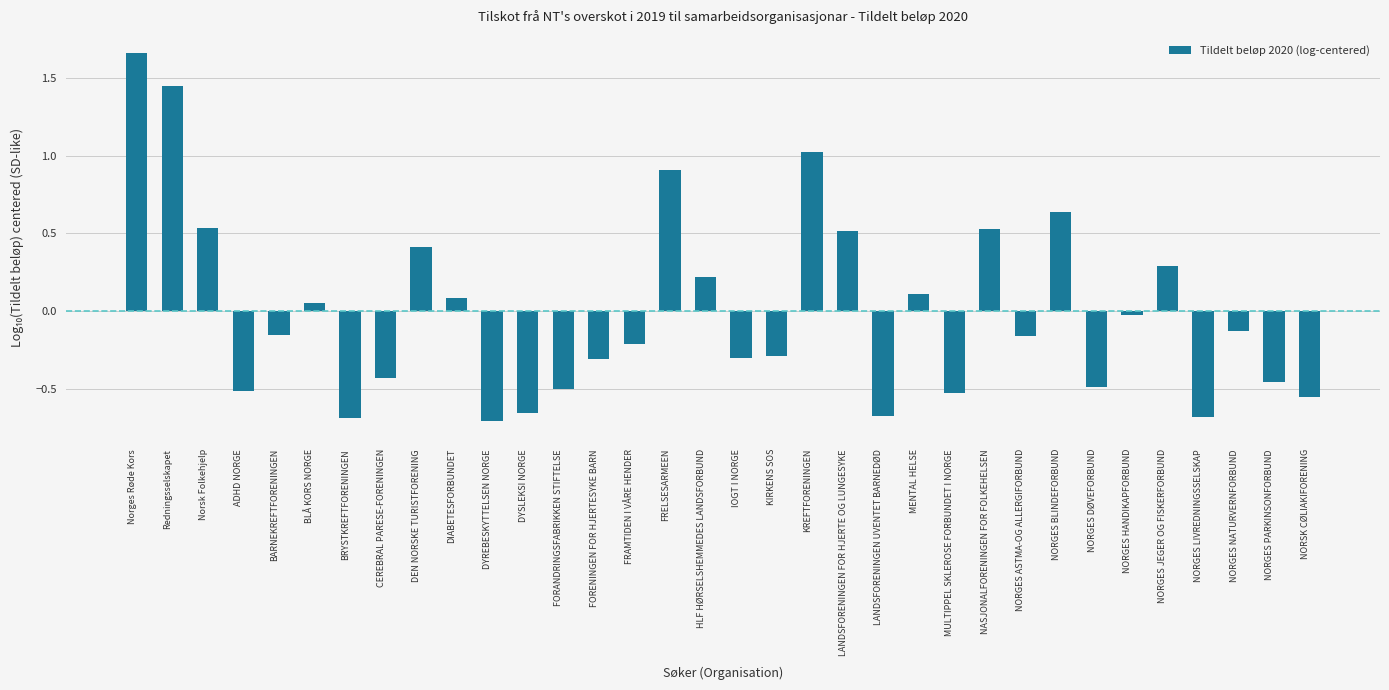

What is the difference between the values at NORGES PARKINSONFORBUND and HLF HØRSELSHEMMEDES LANDSFORBUND?

0.7